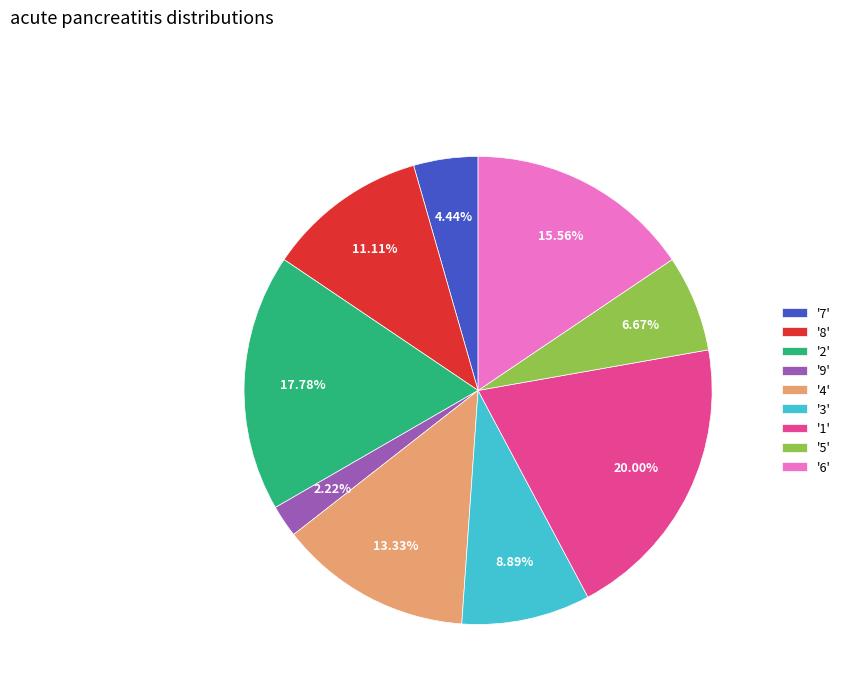

Rank the categories by value from highest to lowest.

'1', '2', '6', '4', '8', '3', '5', '7', '9'